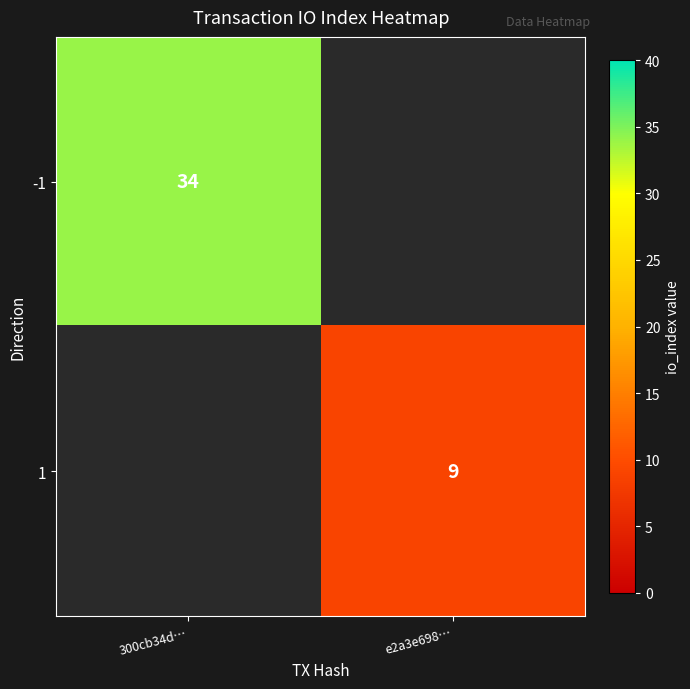

At how many categories does at least one series exceed 13?

1